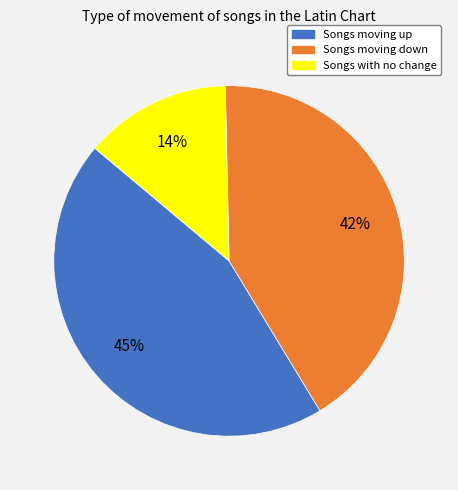

To the nearest percent, what is the difference between the largest and smallest slice percentages?

31%